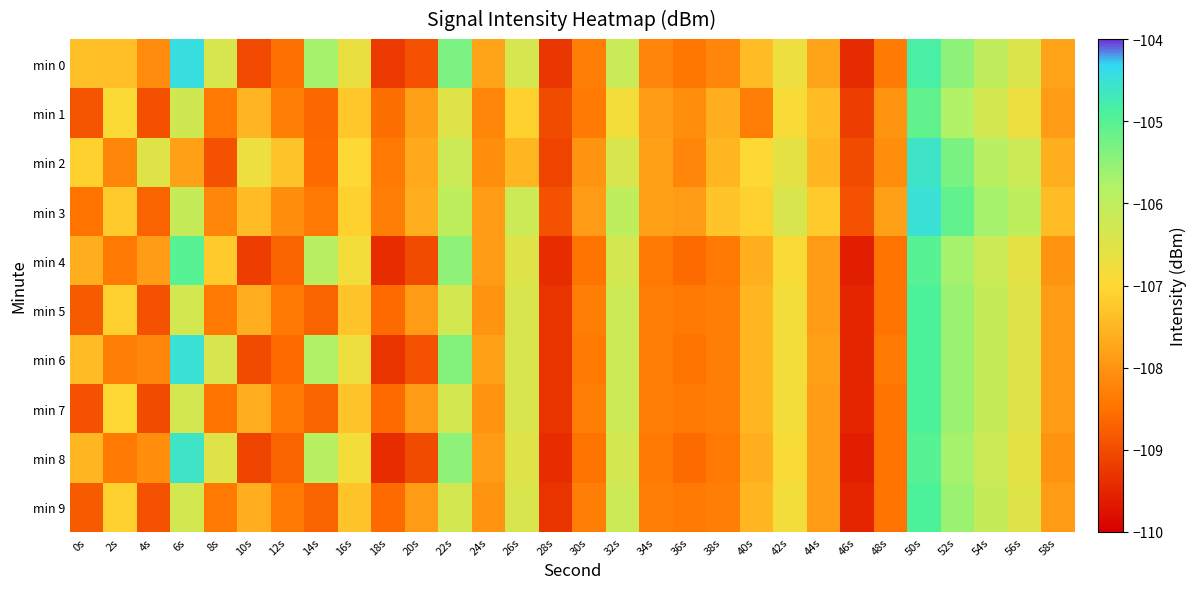

Which has a higher value, 16s or 36s?

16s